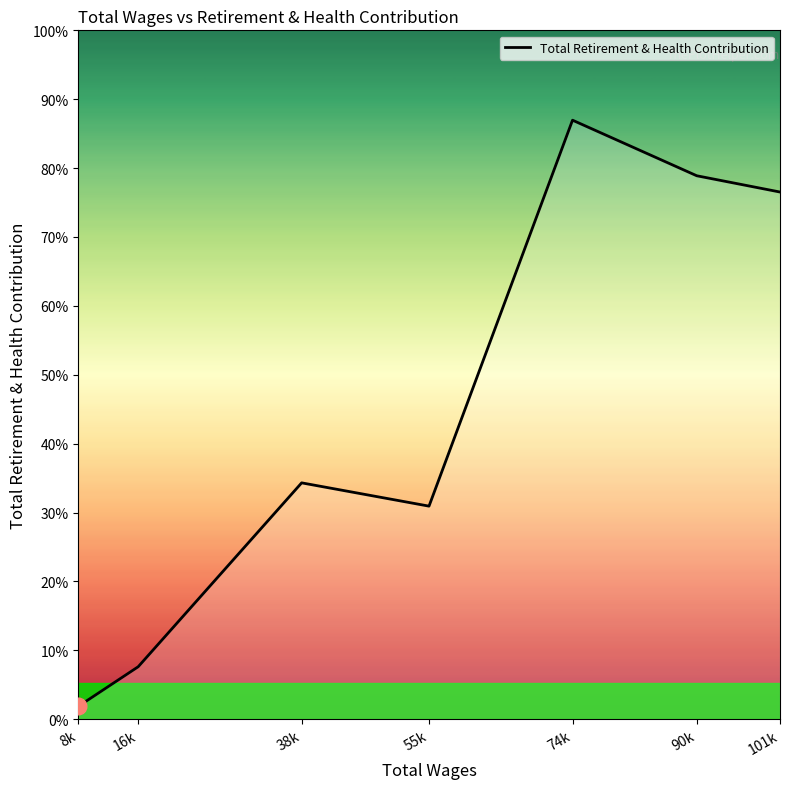

Is it true that the value at 38k is 3758?

False